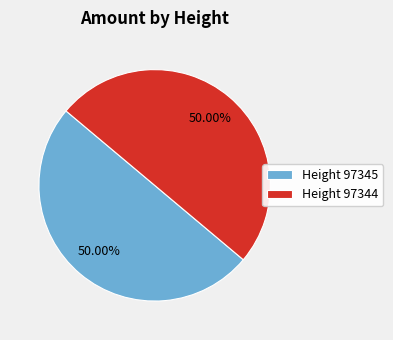

What is the ratio of the value at Height 97345 to the value at Height 97344?

1.0